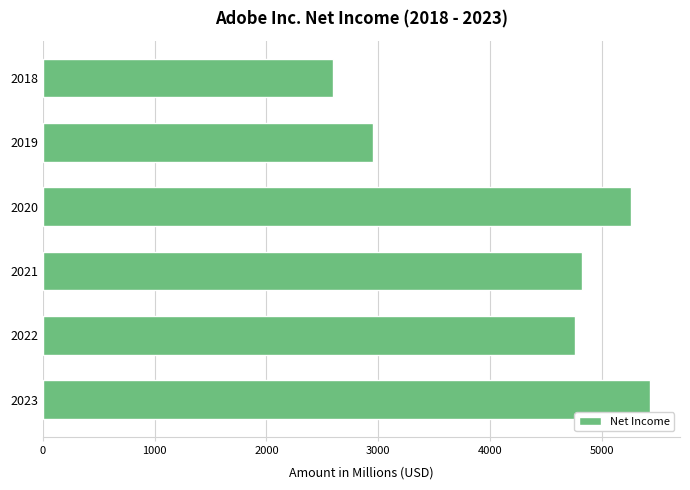

The value at 2020 is 8918. True or false?

False